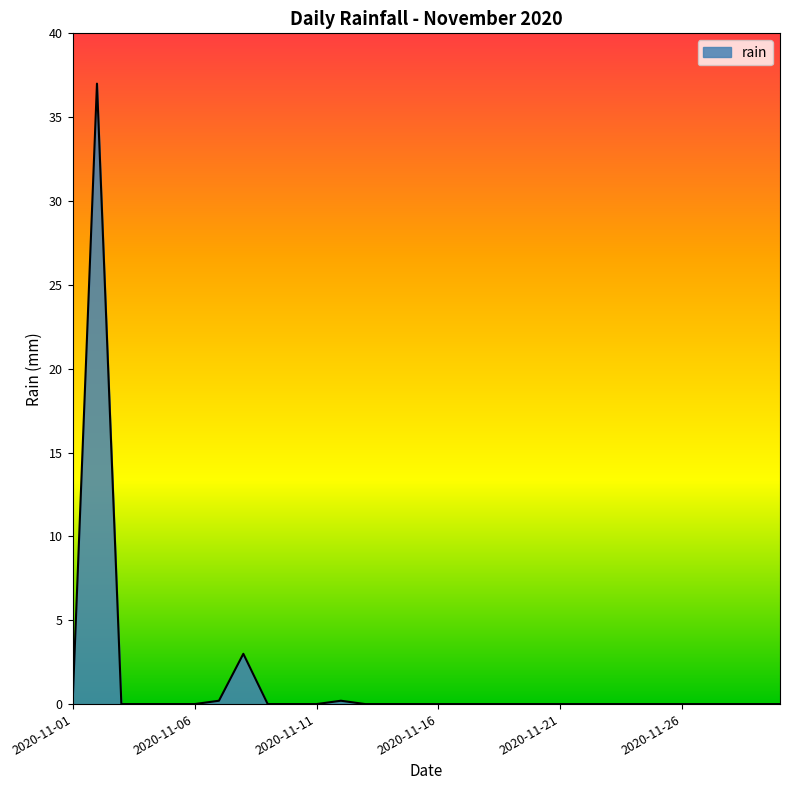

Reading left to right, transcribe all the data shown in this chart.

0.0	37.0	0.0	0.0	0.0	0.0	0.2	3.0	0.0	0.0	0.0	0.2	0.0	0.0	0.0	0.0	0.0	0.0	0.0	0.0	0.0	0.0	0.0	0.0	0.0	0.0	0.0	0.0	0.0	0.0